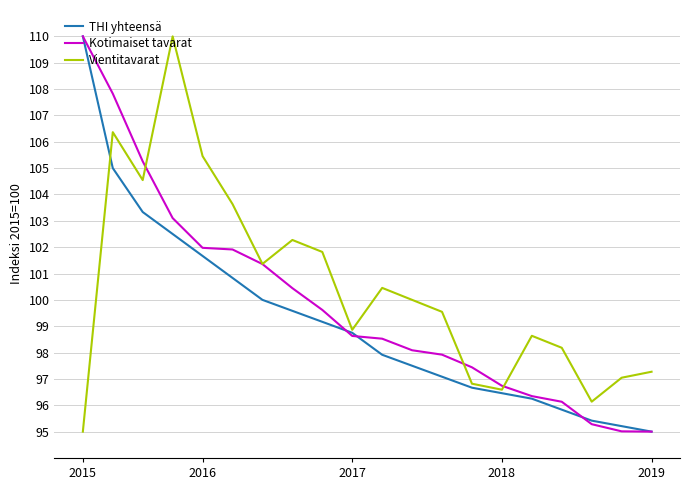

What is the difference between the maximum and minimum values in the THI yhteensä series?

15.0